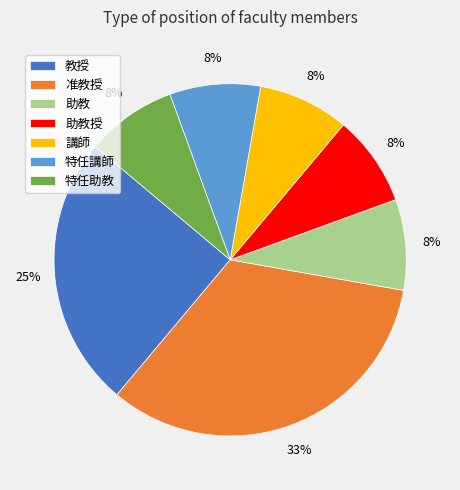

To the nearest percent, what is the difference between the 教授 and 特任助教 slice percentages?

17%